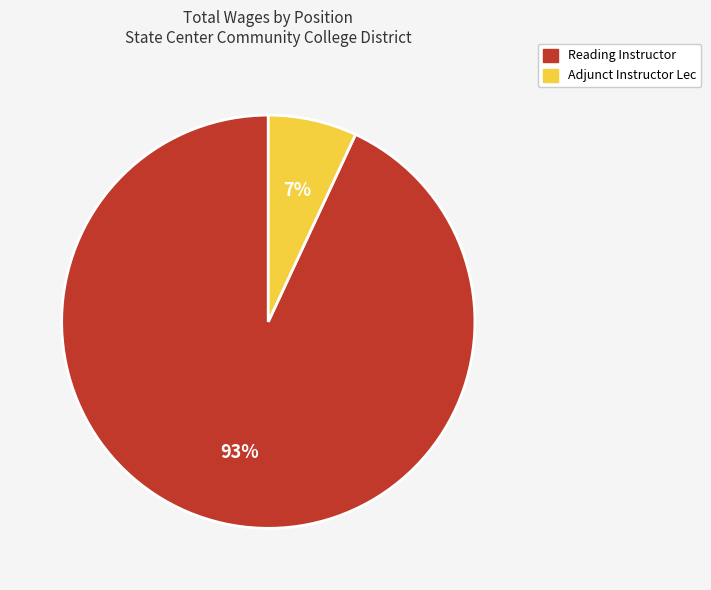

Do Adjunct Instructor Lec and Reading Instructor together represent more than half of the pie?

Yes